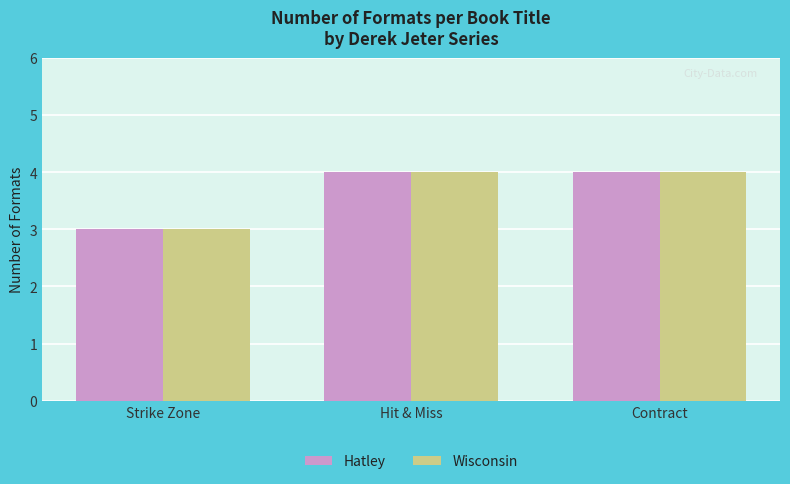

Which label corresponds to the smallest value in the chart?

Strike Zone